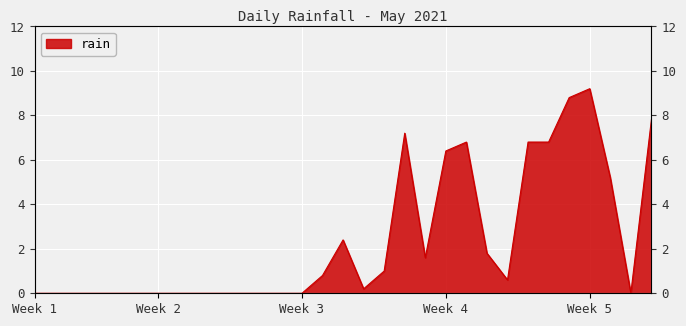

How many points are higher than both their immediate neighbors (excluding endpoints)?

4